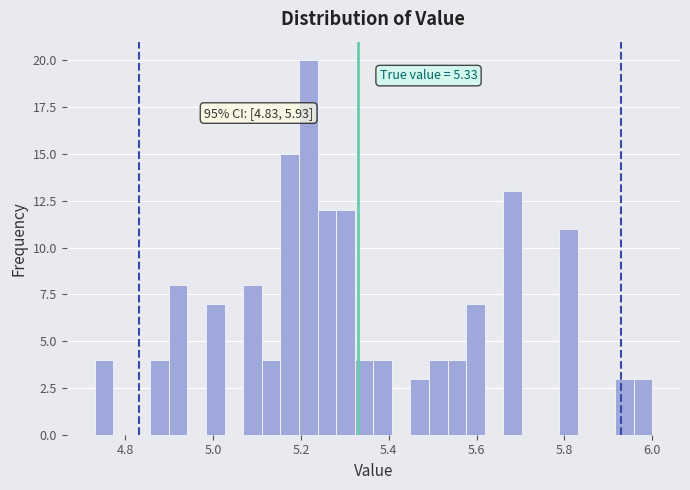

Around what value on the x-axis is the tallest bar? Give the approximate position of its centre, as read against the axis.

5.22